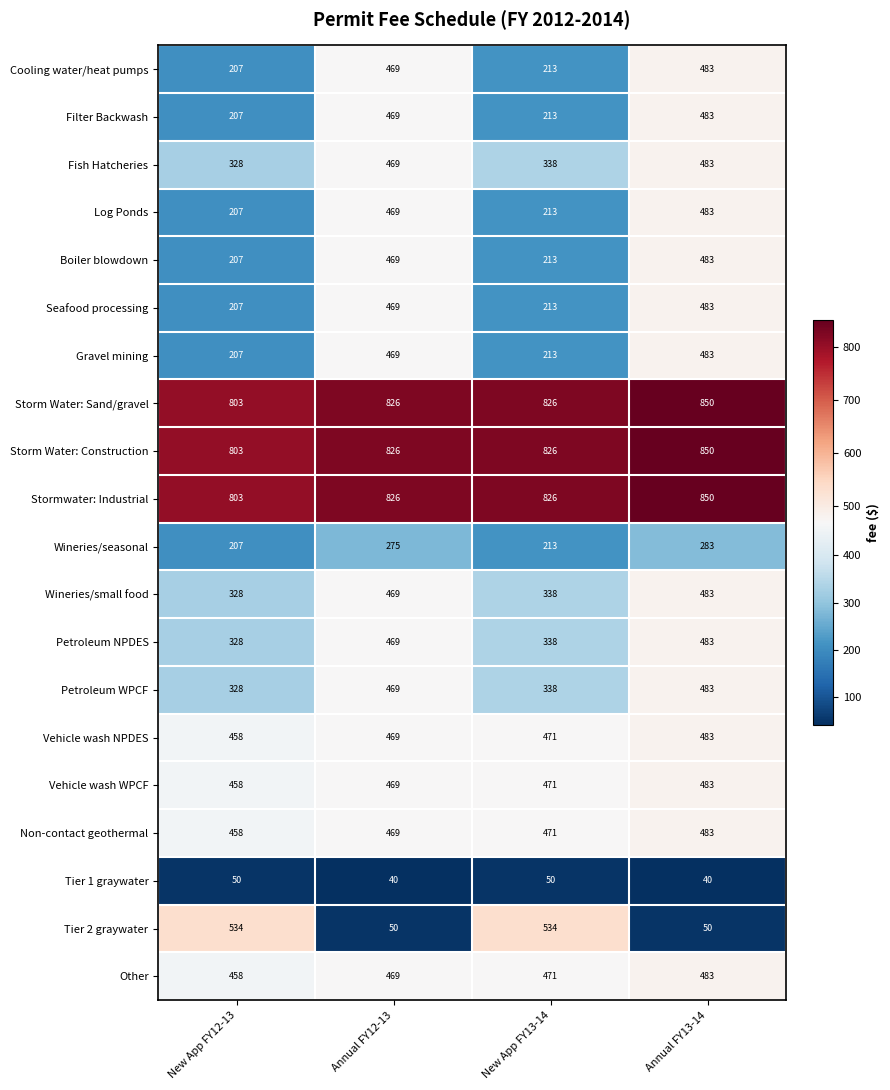

Which series has the largest range (max minus min)?

Tier 2 graywater